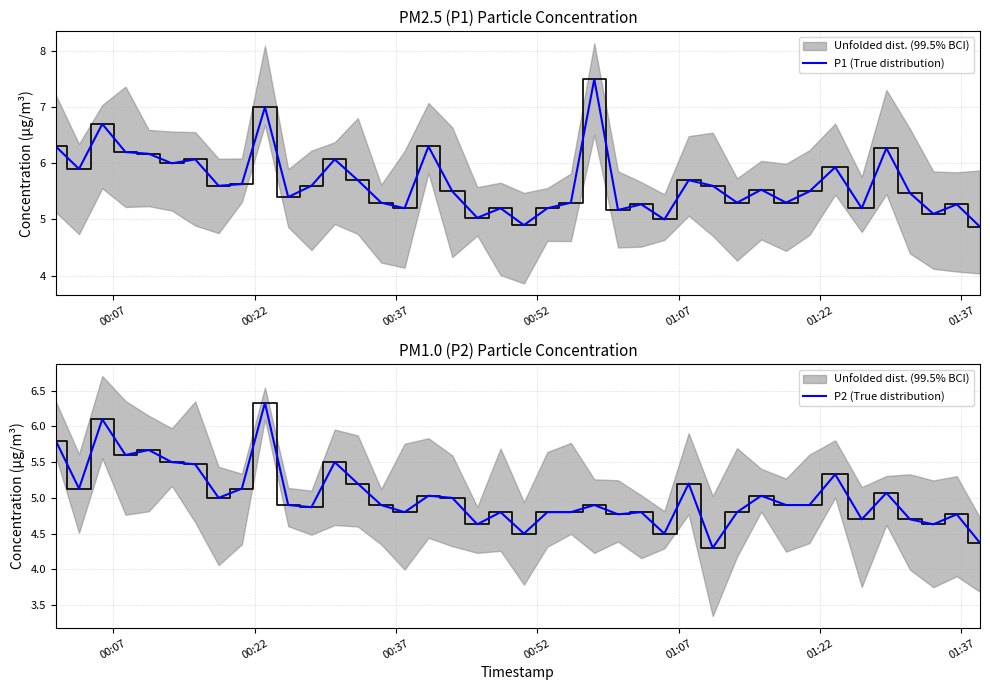

True or false: P1 (True distribution) and P2 (True distribution) cross at least once.

False